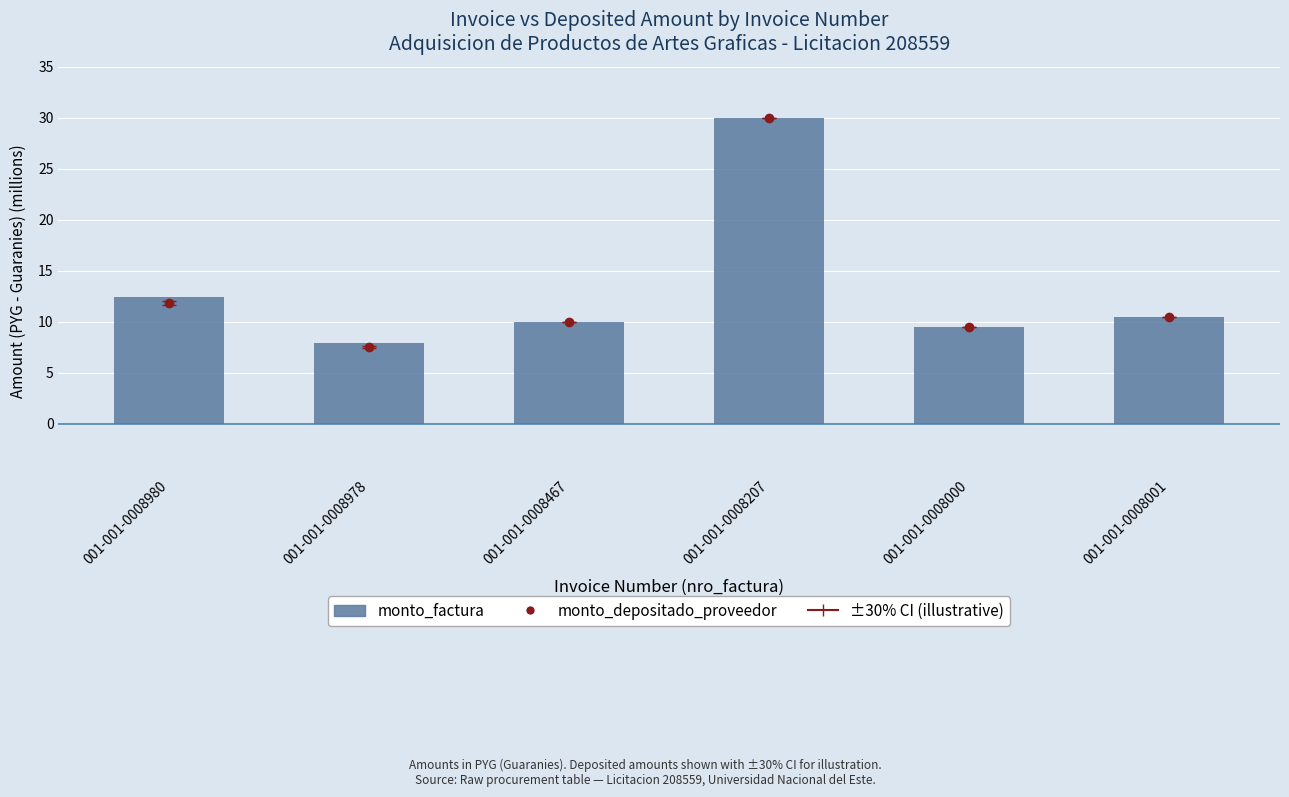

What position from the right is 001-001-0008207?

3